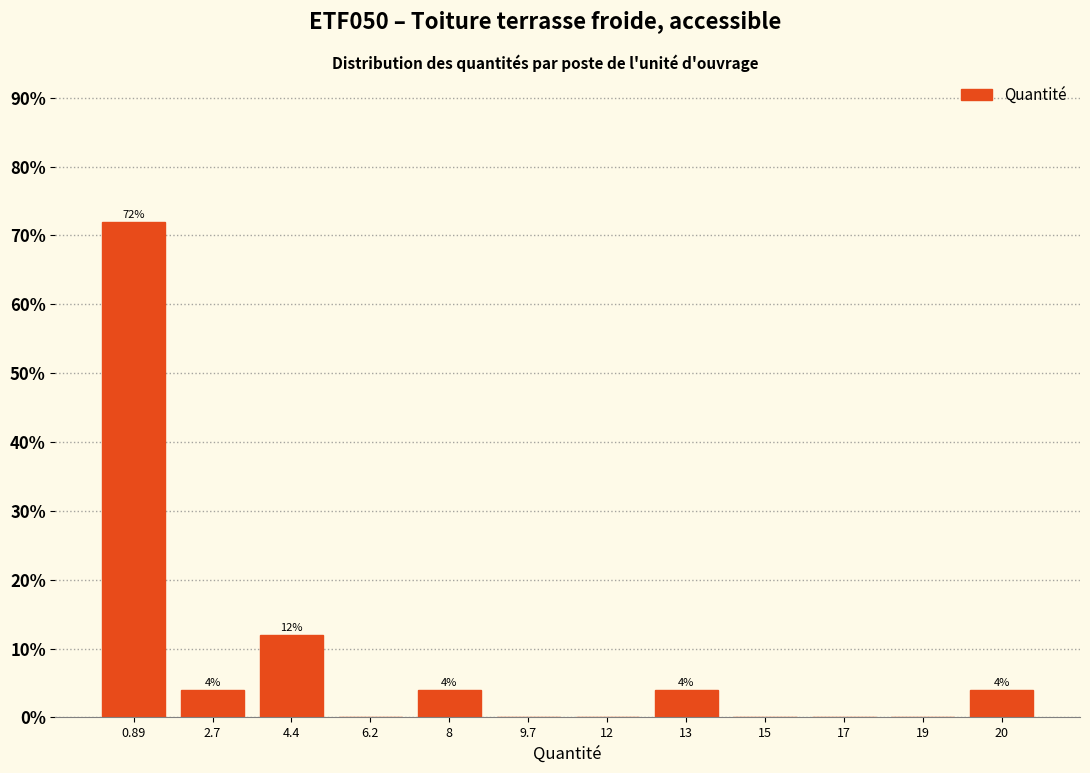

Reading left to right, transcribe all the data shown in this chart.

0.89=72	2.7=4	4.4=12	6.2=0	8=4	9.7=0	12=0	13=4	15=0	17=0	19=0	20=4